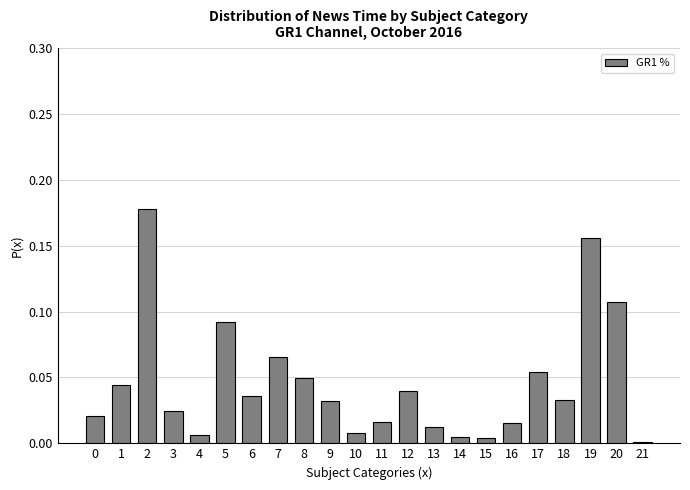

What is the sum of all values?

1.0